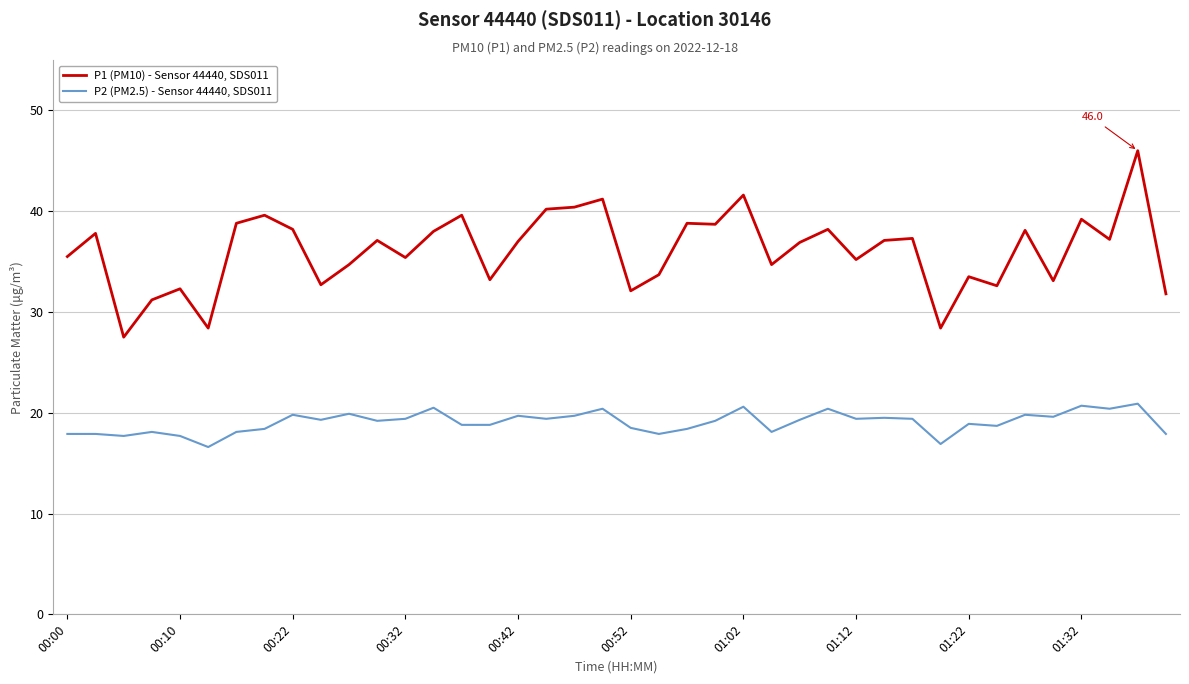

What is the difference between the maximum and minimum values in the P1 (PM10) - Sensor 44440, SDS011 series?

18.5